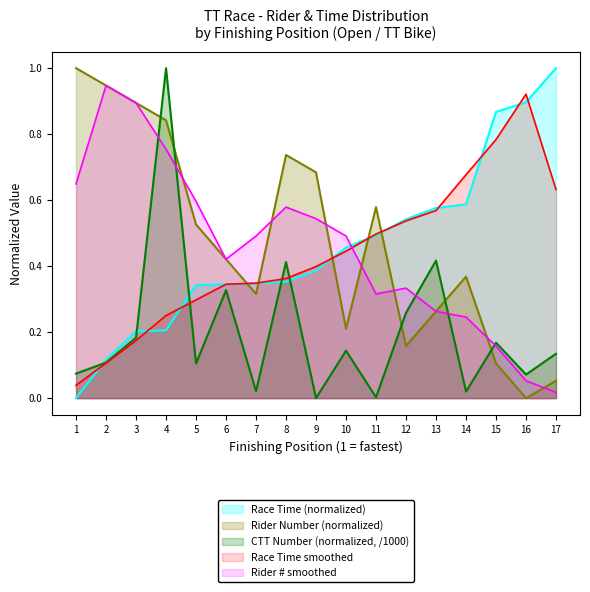

How many positive values does the Rider Number series have?

16